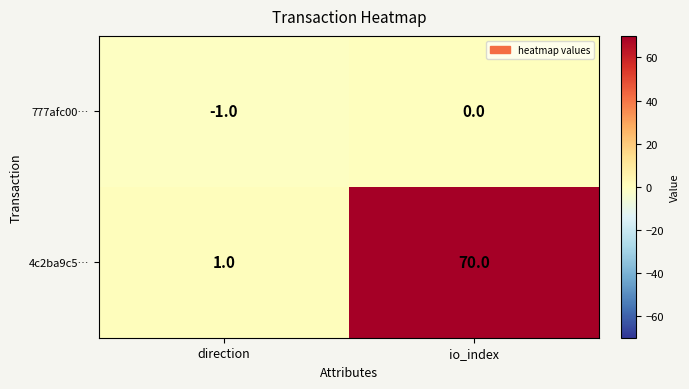

Rank the series by their maximum value, from highest to lowest.

4c2ba9c5…, 777afc00…